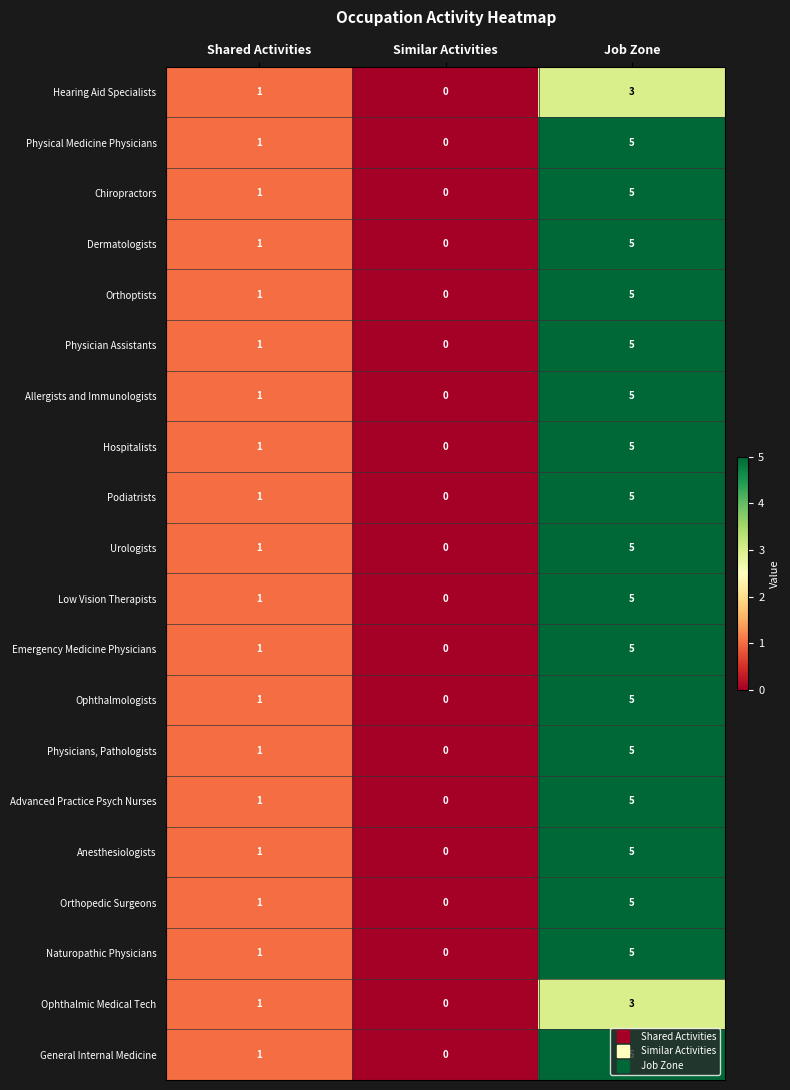

What is the difference between the maximum and minimum values in the Orthoptists series?

5